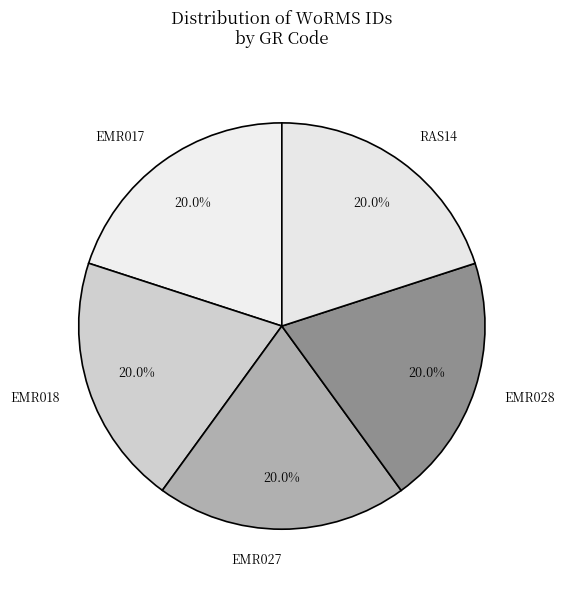

How much of the chart is everything except EMR028?

80.0%